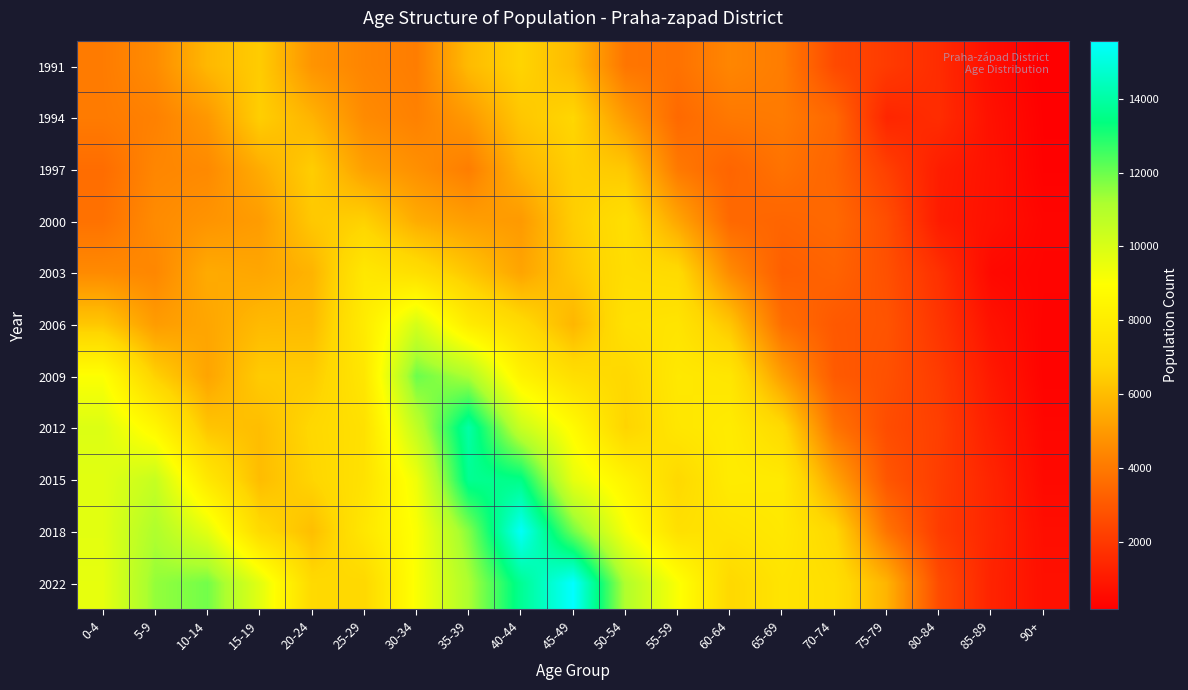

At which category does the chart reach its minimum across all series?

90+